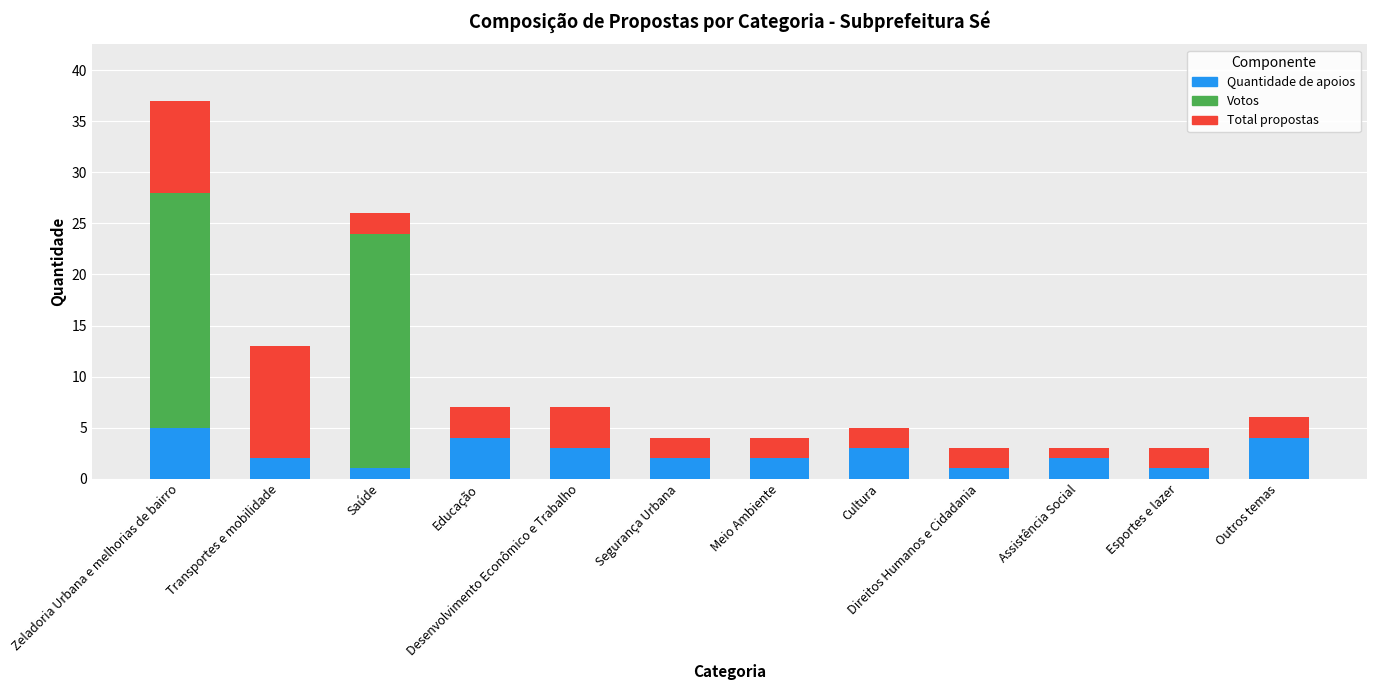

What is the sum of all Quantidade de apoios values?

30